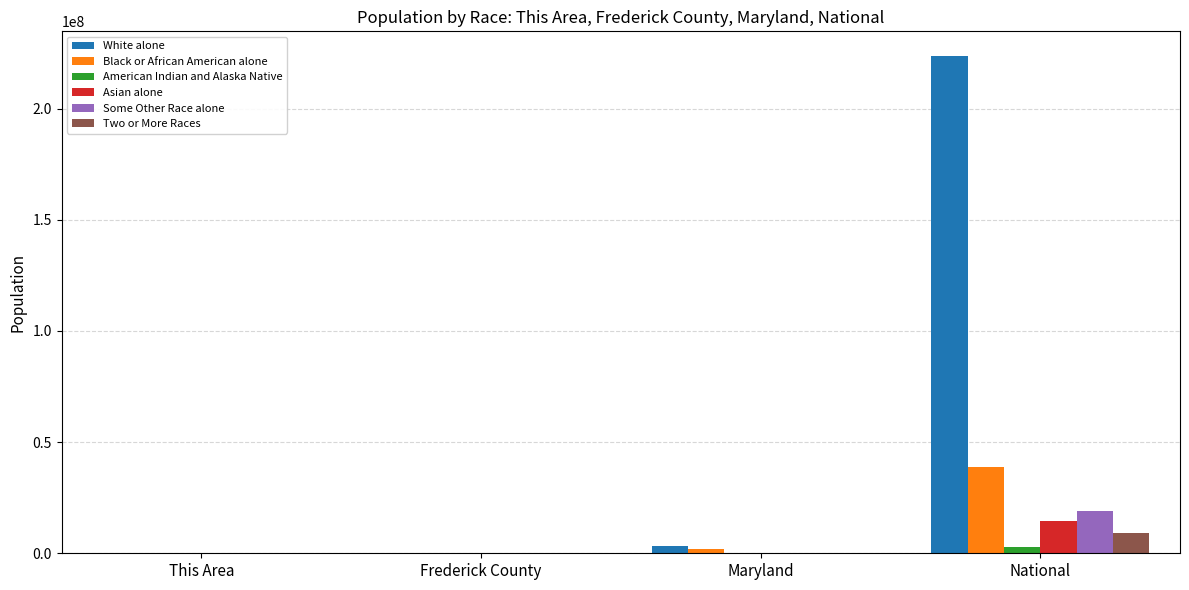

Are the bars horizontal?

No